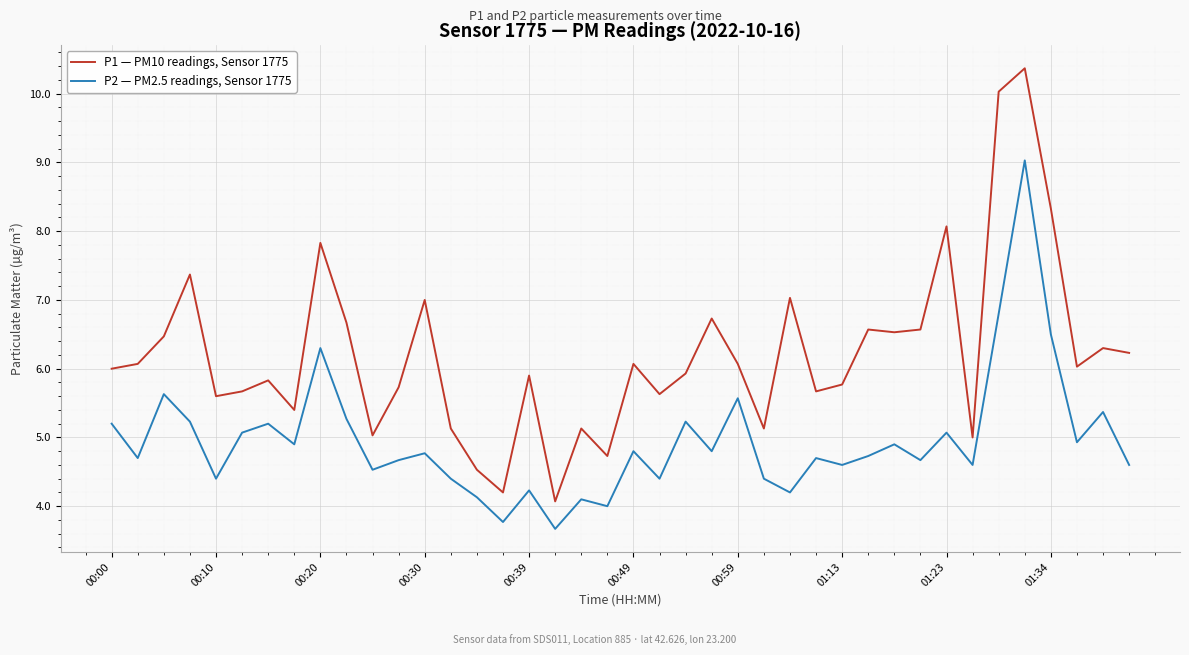

Rank the series by their maximum value, from highest to lowest.

P1 — PM10 readings, Sensor 1775, P2 — PM2.5 readings, Sensor 1775